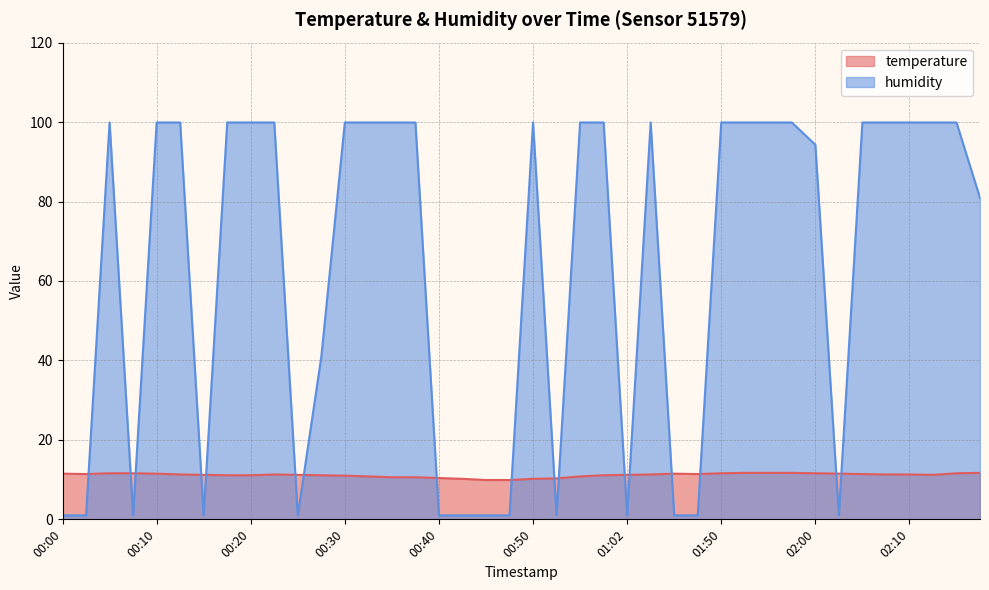

What is the sum of all humidity values?

2527.8